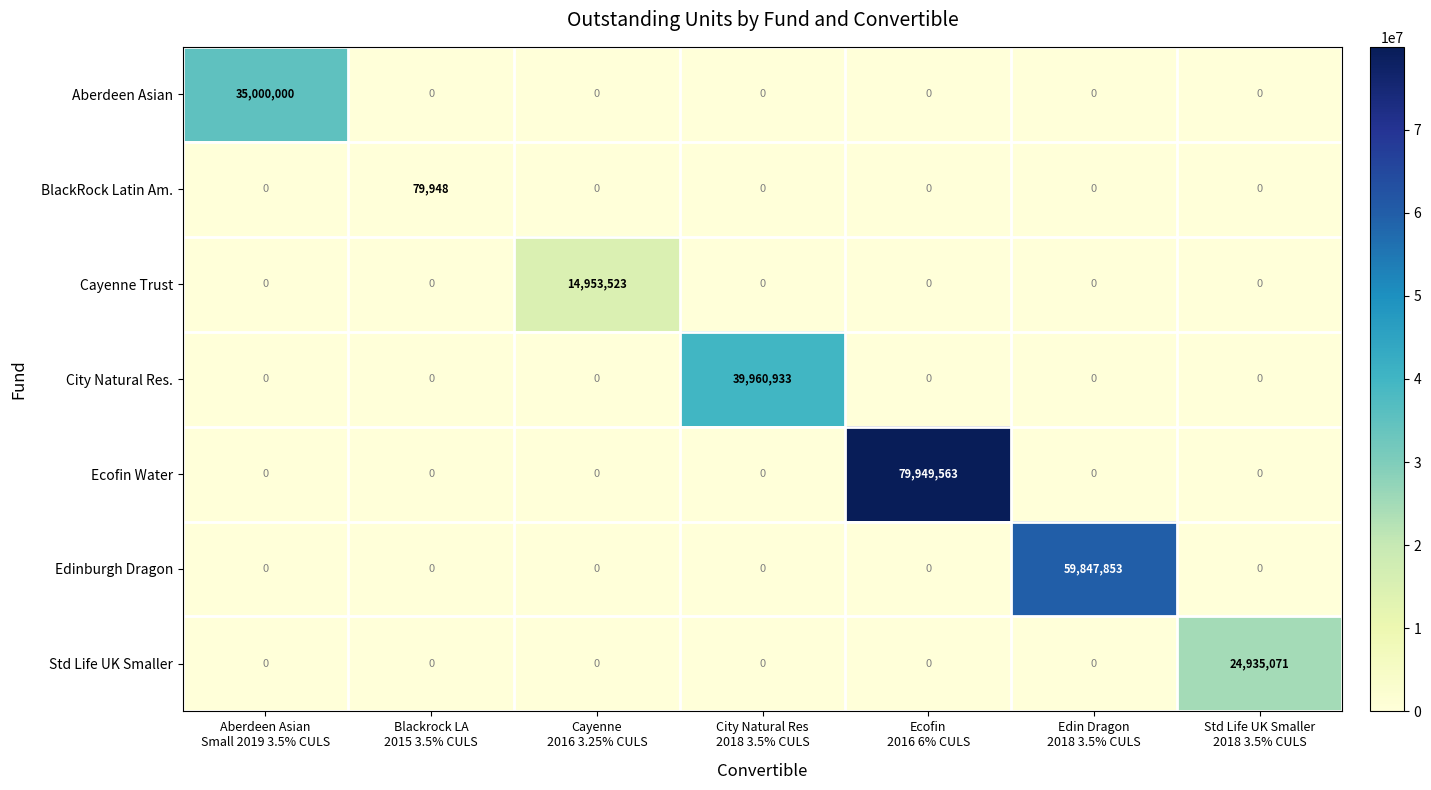

What is the greatest value displayed?

79949563